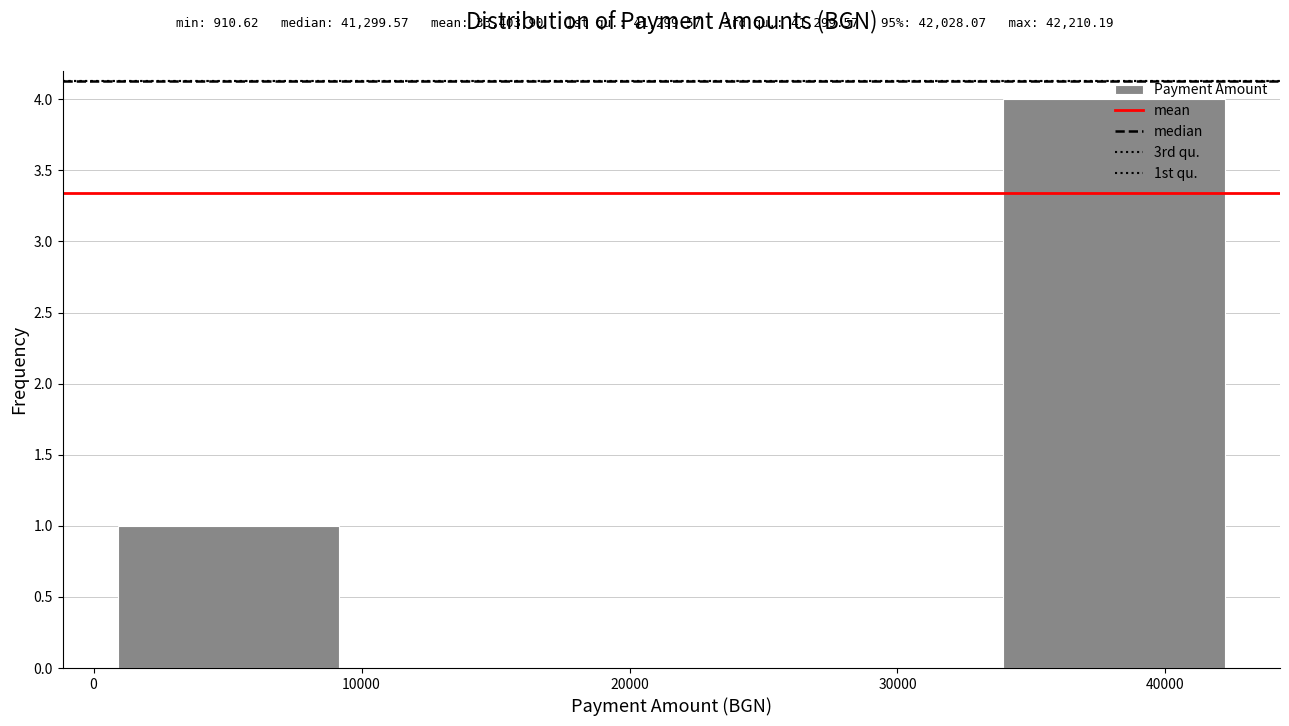

Reading left to right, list every bar in this chart as the range it spans on the x-axis followed by its height. Neither the bar edges nor the heights are printed on the chart, so give them approximately, as read against the axes.

1000 to 9000: 1
9000 to 17000: 0
17000 to 26000: 0
26000 to 34000: 0
34000 to 42000: 4